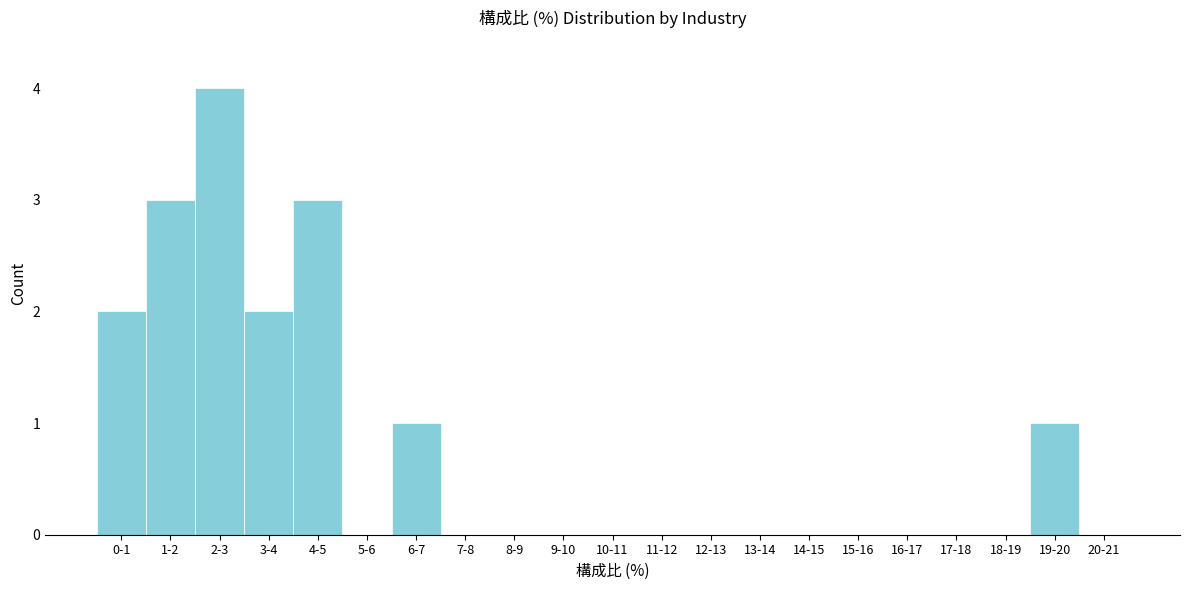

Reading left to right, extract all data points from this chart.

0-1=2	1-2=3	2-3=4	3-4=2	4-5=3	5-6=0	6-7=1	7-8=0	8-9=0	9-10=0	10-11=0	11-12=0	12-13=0	13-14=0	14-15=0	15-16=0	16-17=0	17-18=0	18-19=0	19-20=1	20-21=0